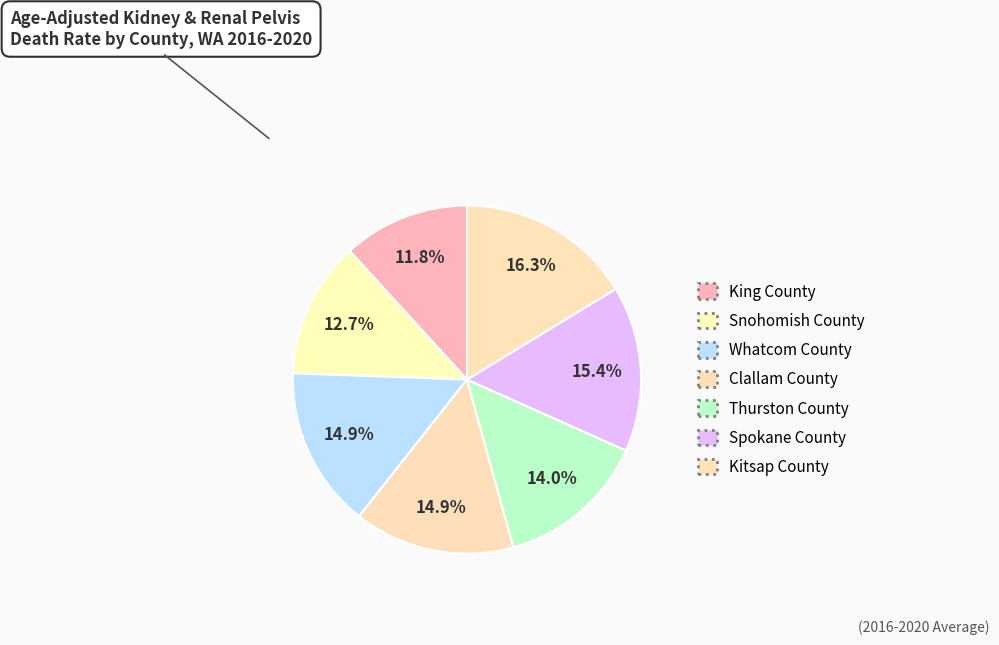

Count the number of slices in the pie.

7